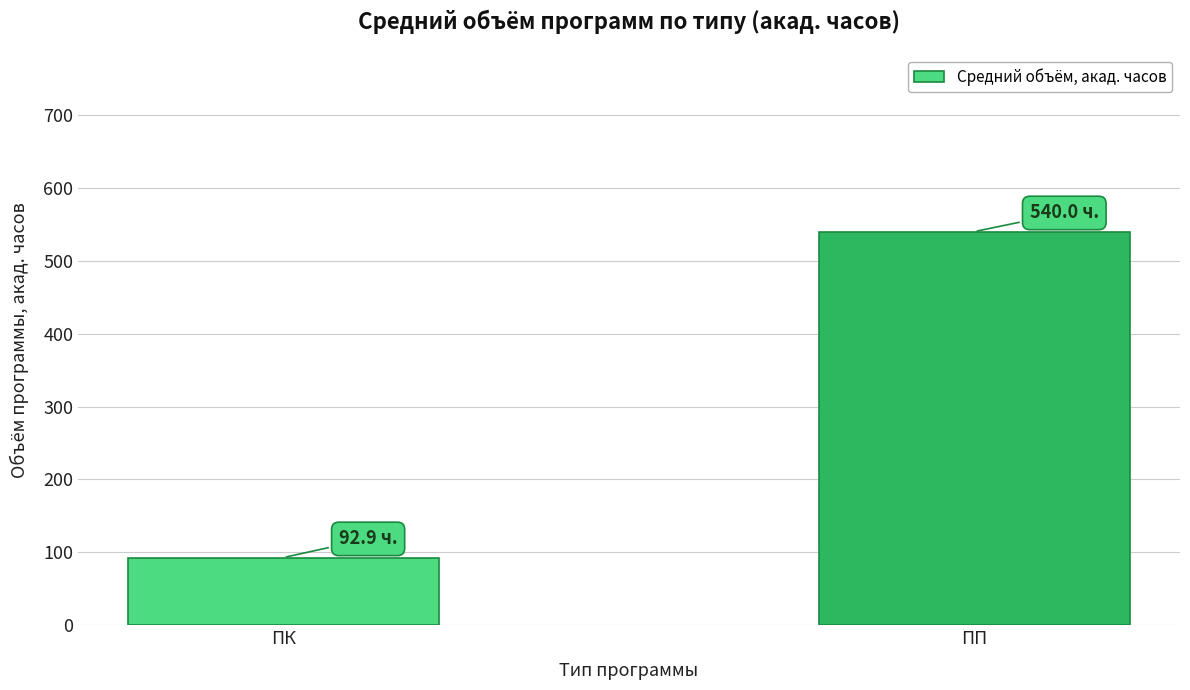

What is the smallest value displayed?

92.9